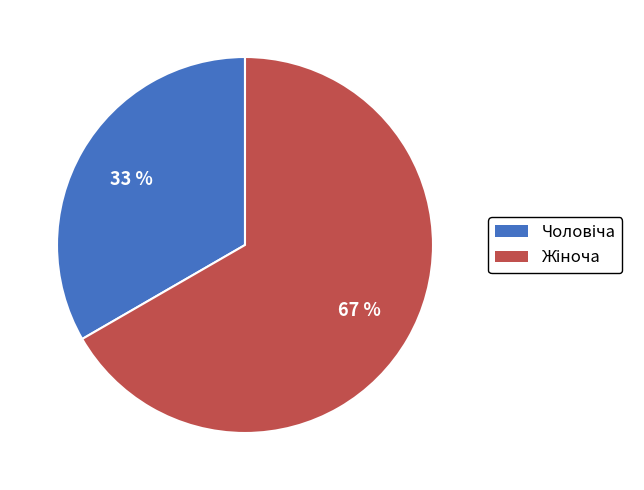

Count the number of slices in the pie.

2